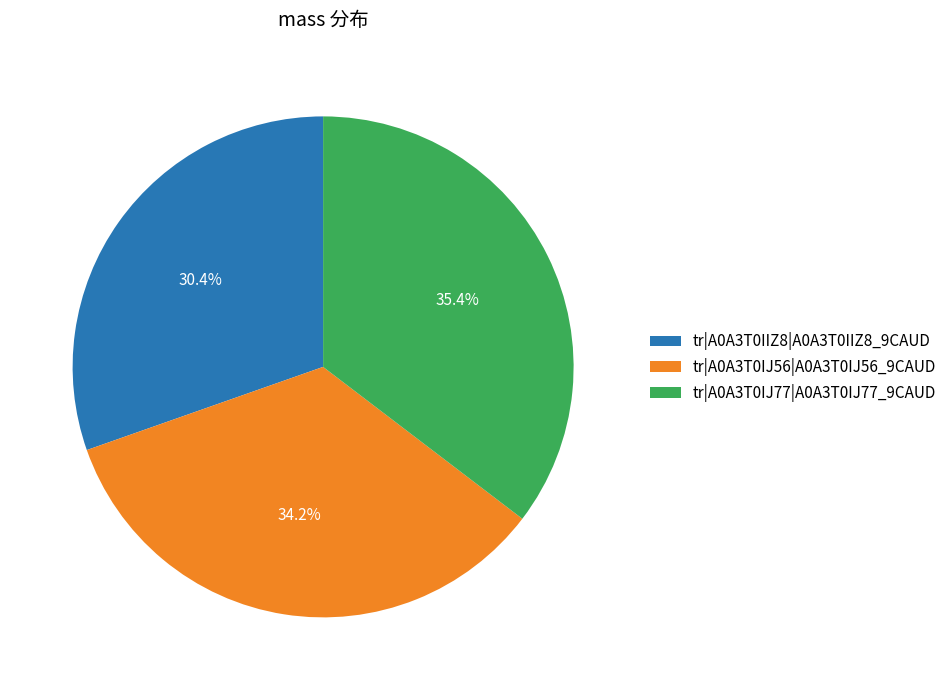

True or false: tr|A0A3T0IIZ8|A0A3T0IIZ8_9CAUD accounts for 42% of the total.

False